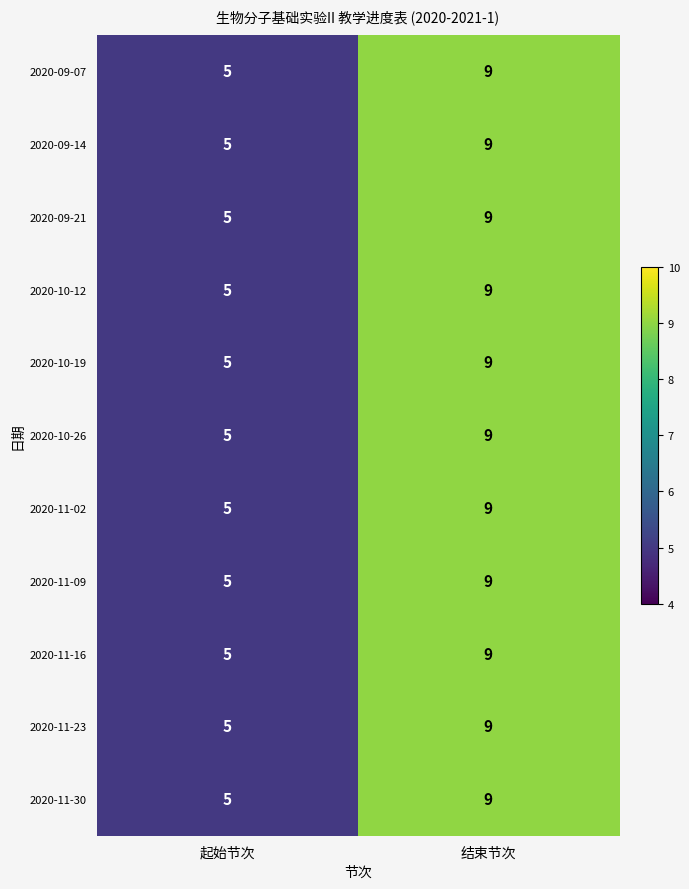

What is the minimum value shown in the chart?

5